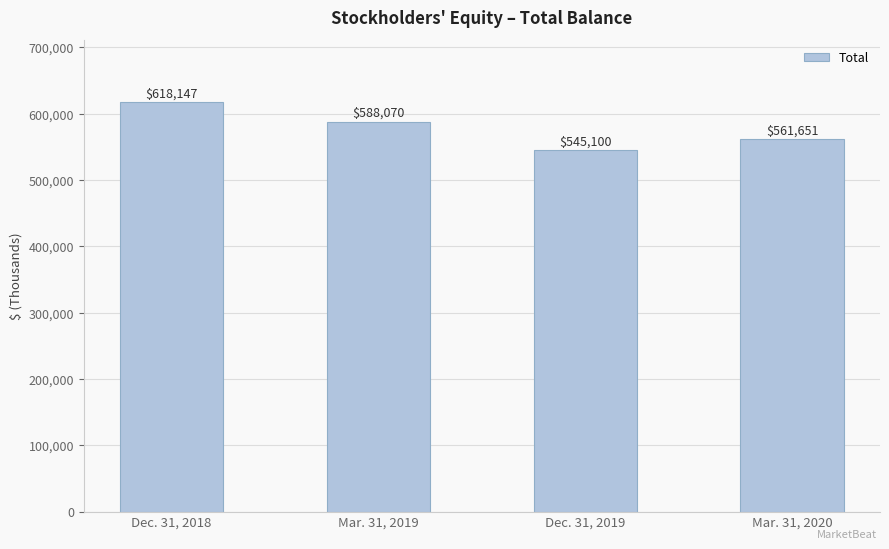

How many values are between 561651 and 618147?

3